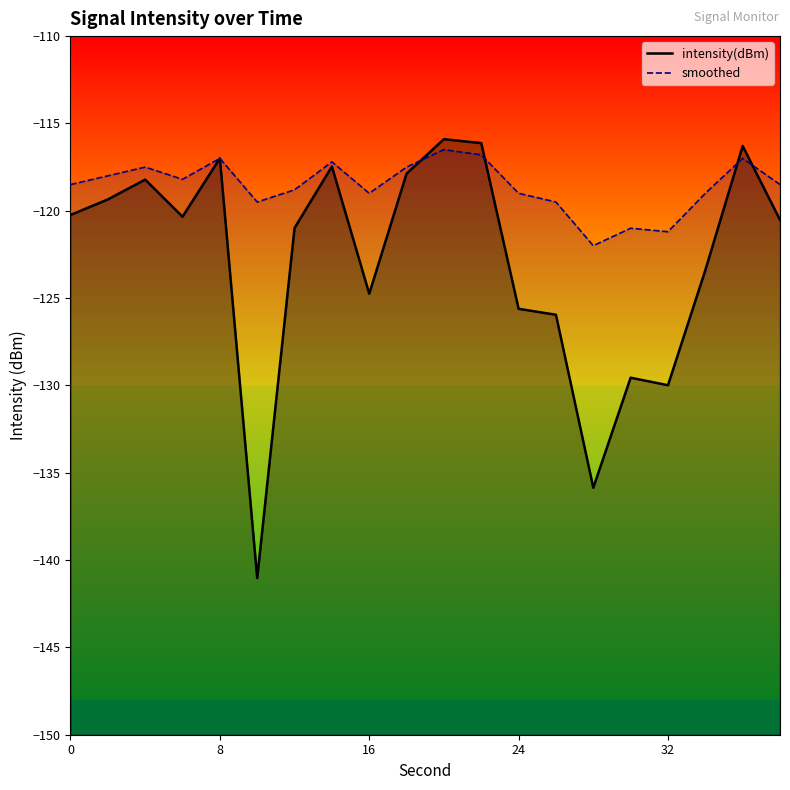

What is the average value of the intensity(dBm) series?

-122.8